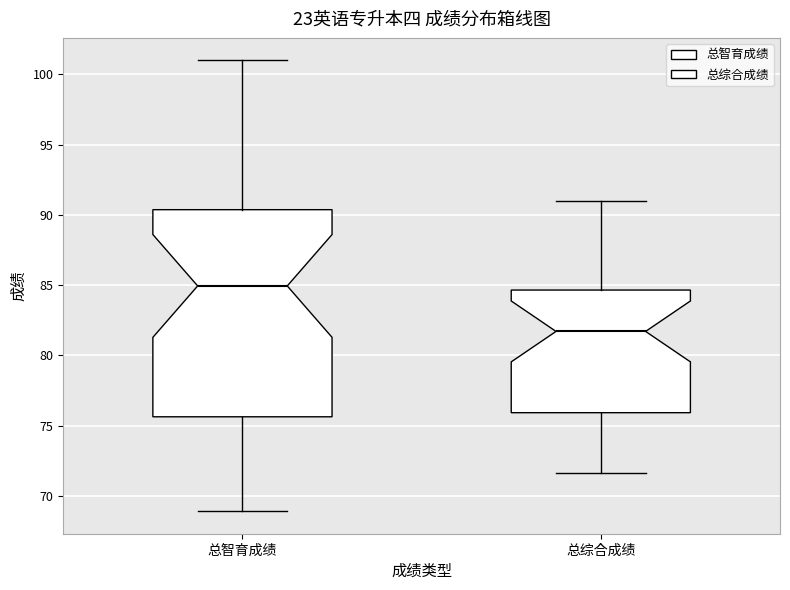

Where is the lower edge of the box for 总综合成绩 on the y-axis? The values are not printed on the chart, so give them approximately, as read against the axis.

76.0